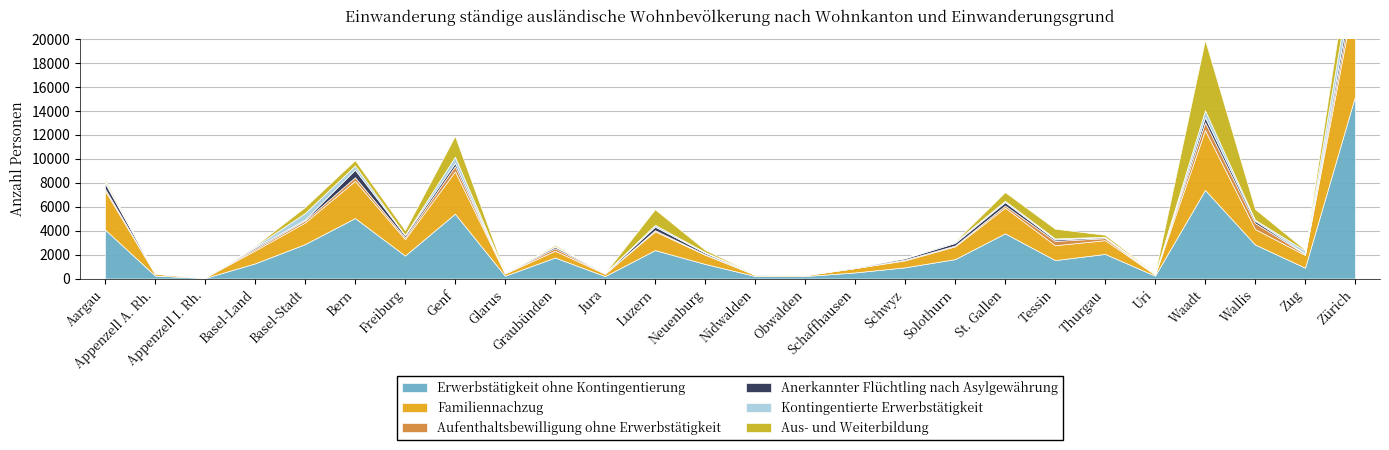

The value of Aufenthaltsbewilligung ohne Erwerbstätigkeit at Uri is 19. True or false?

True